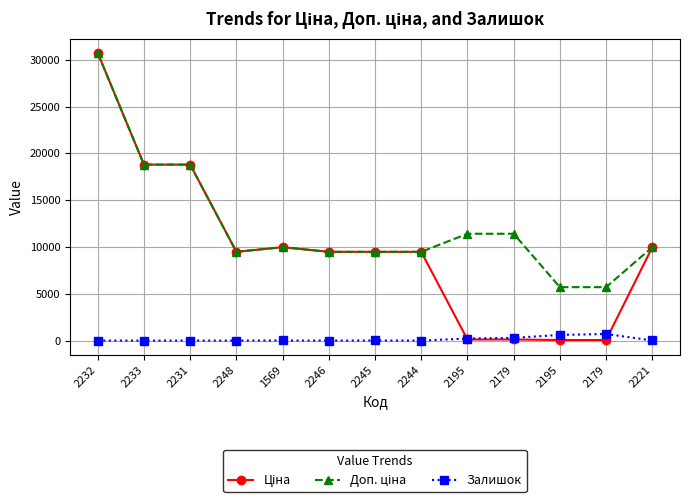

What is the difference between the second highest and minimum values in the Ціна series?

18739.8